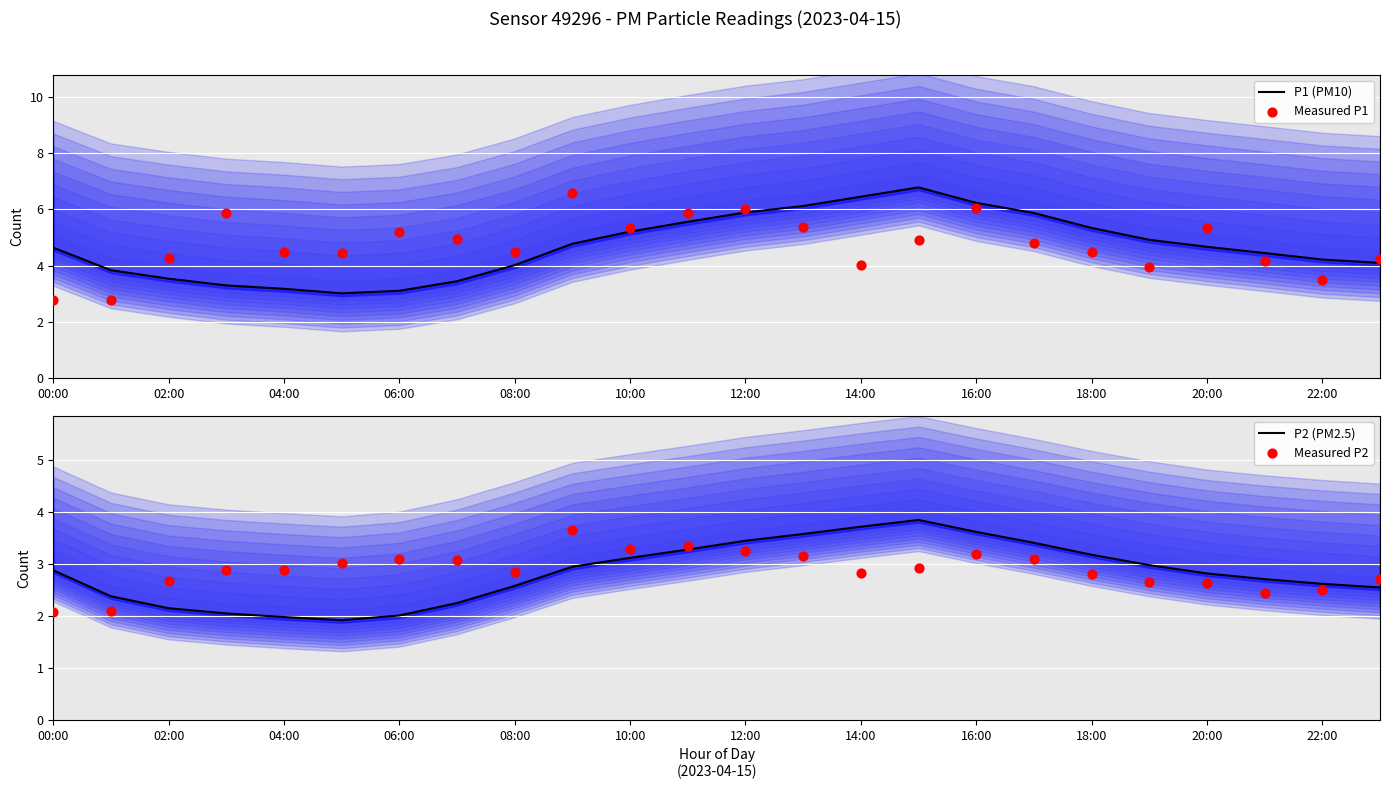

Which series has the largest total across all categories?

Measured P1